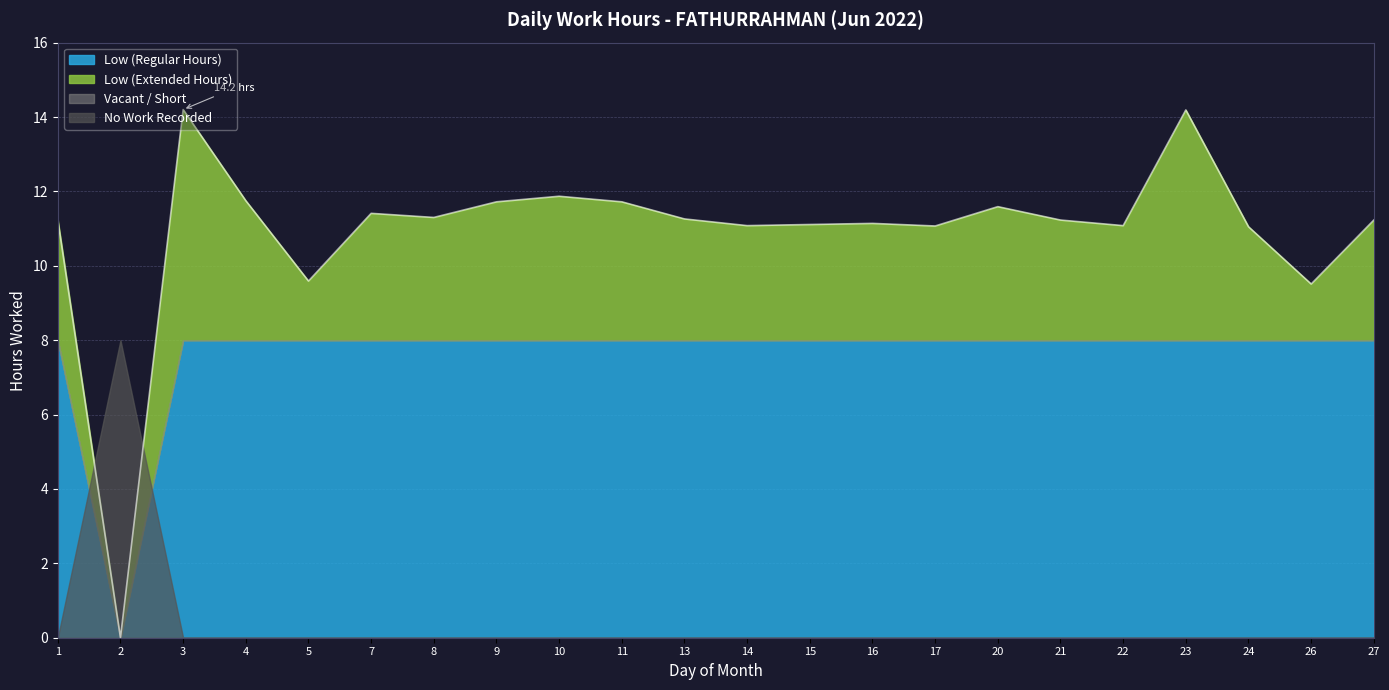

How many values are below 11?

3